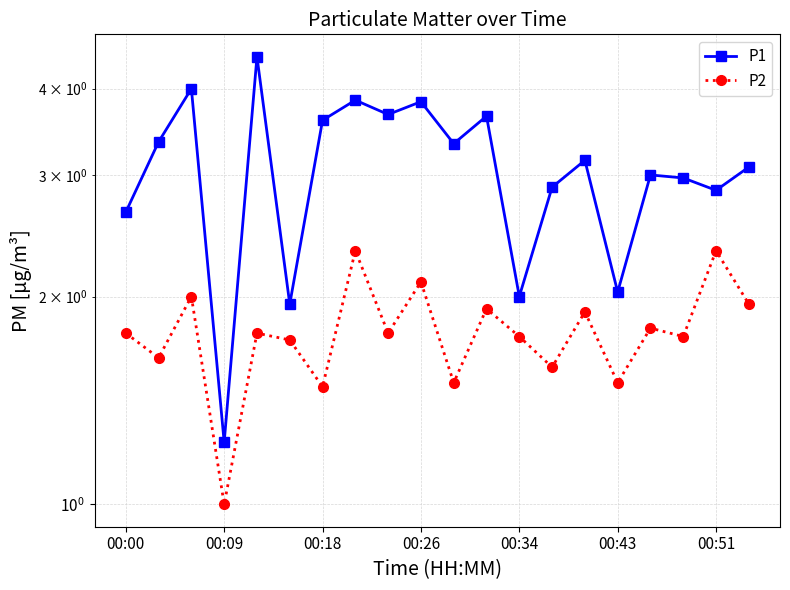

Count the number of categories in the chart.

20